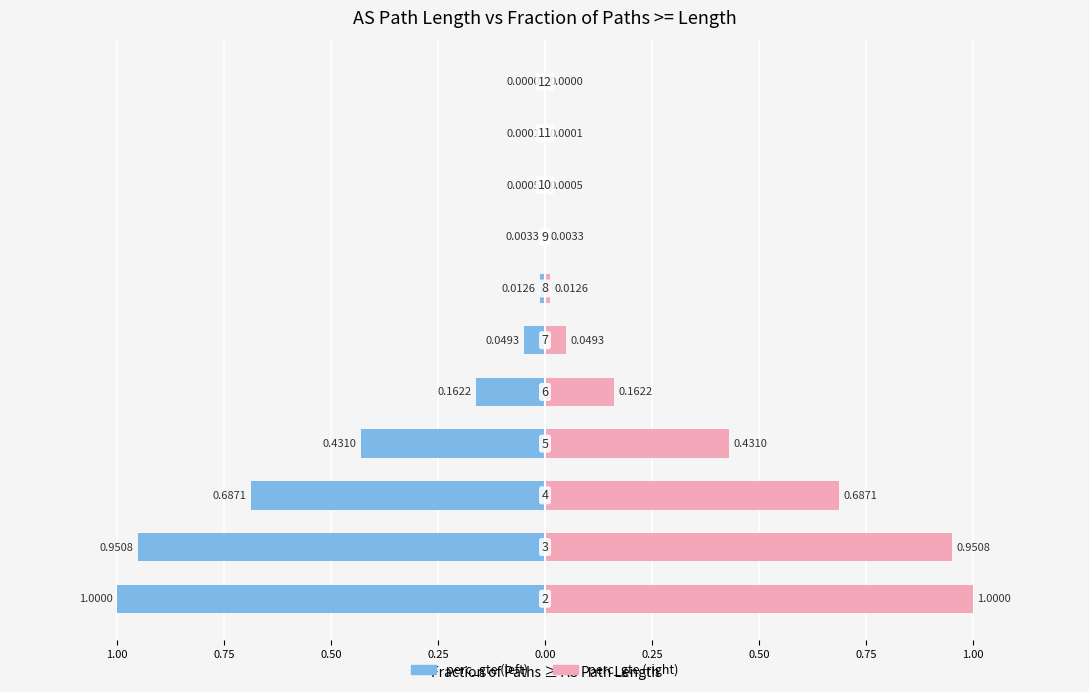

What is the average value?

0.3